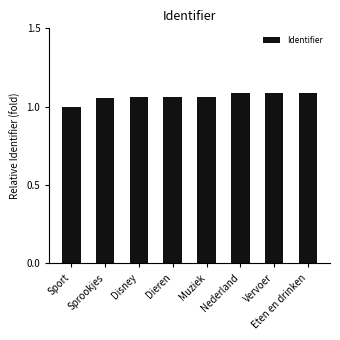

What is the label of the 5th bar from the right?

Dieren